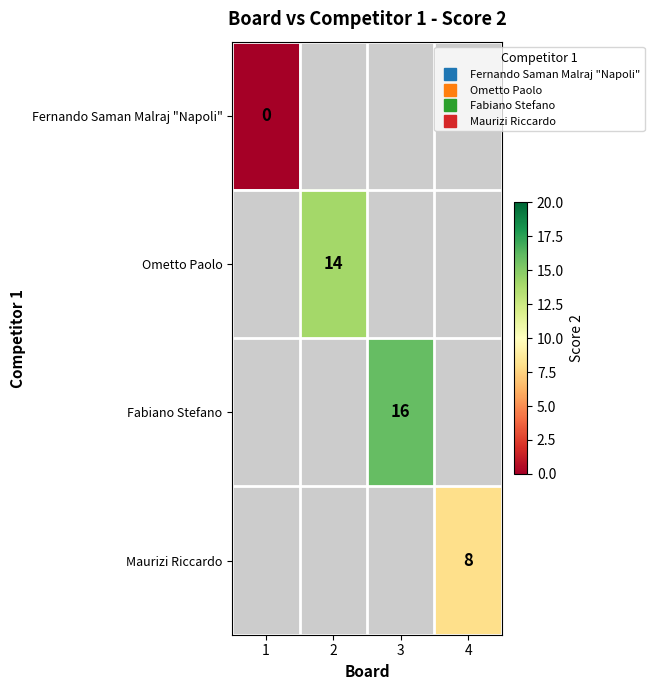

Which series has the widest spread of values?

Fernando Saman Malraj "Napoli"